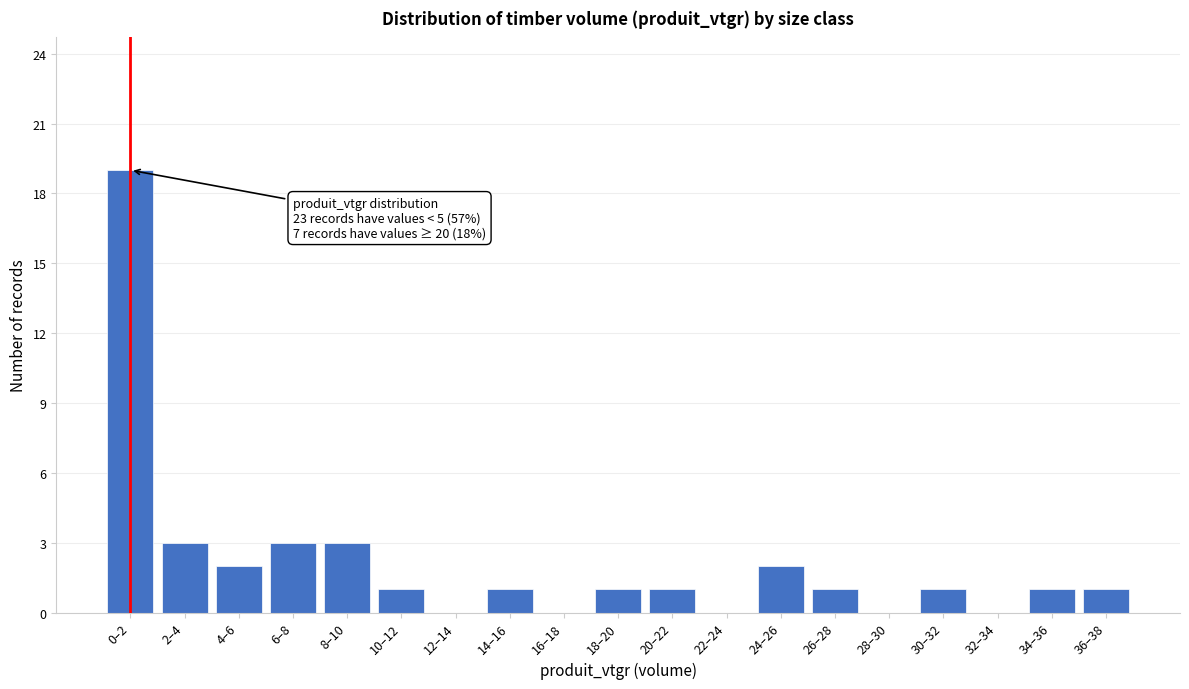

Reading right to left, what are all the values shown in this chart?

36–38=1	34–36=1	32–34=0	30–32=1	28–30=0	26–28=1	24–26=2	22–24=0	20–22=1	18–20=1	16–18=0	14–16=1	12–14=0	10–12=1	8–10=3	6–8=3	4–6=2	2–4=3	0–2=19